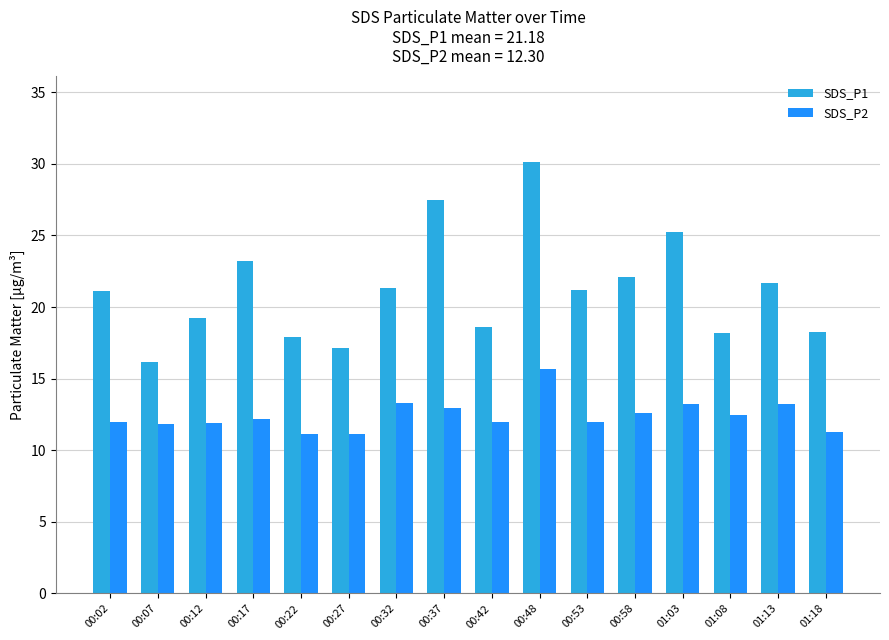

What is the difference between the maximum and minimum values in the SDS_P2 series?

4.6